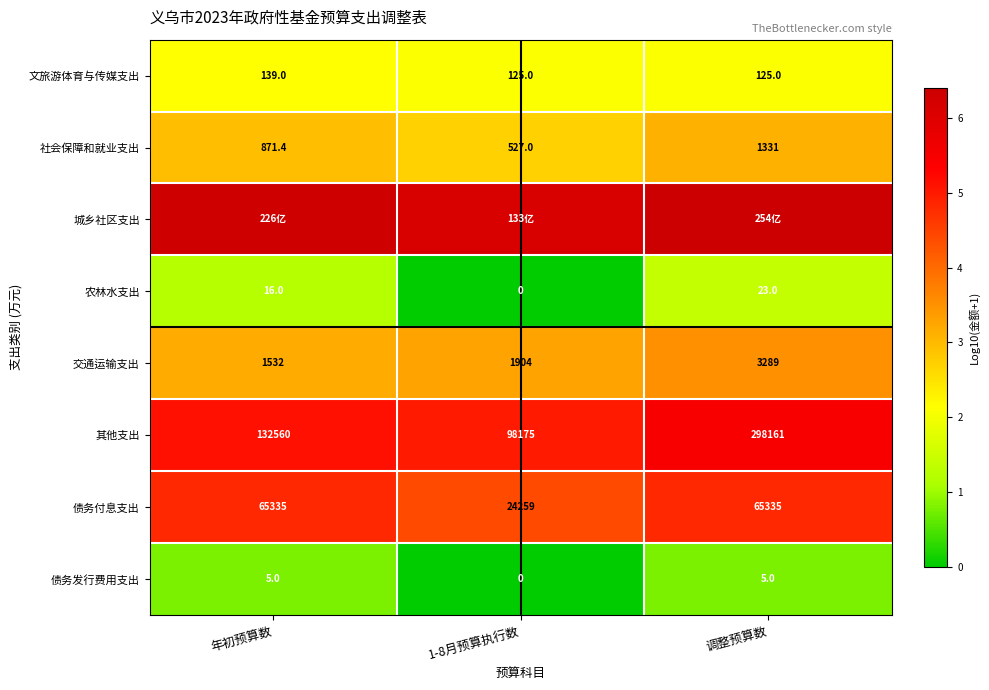

At which label does 社会保障和就业支出 reach its peak?

调整预算数